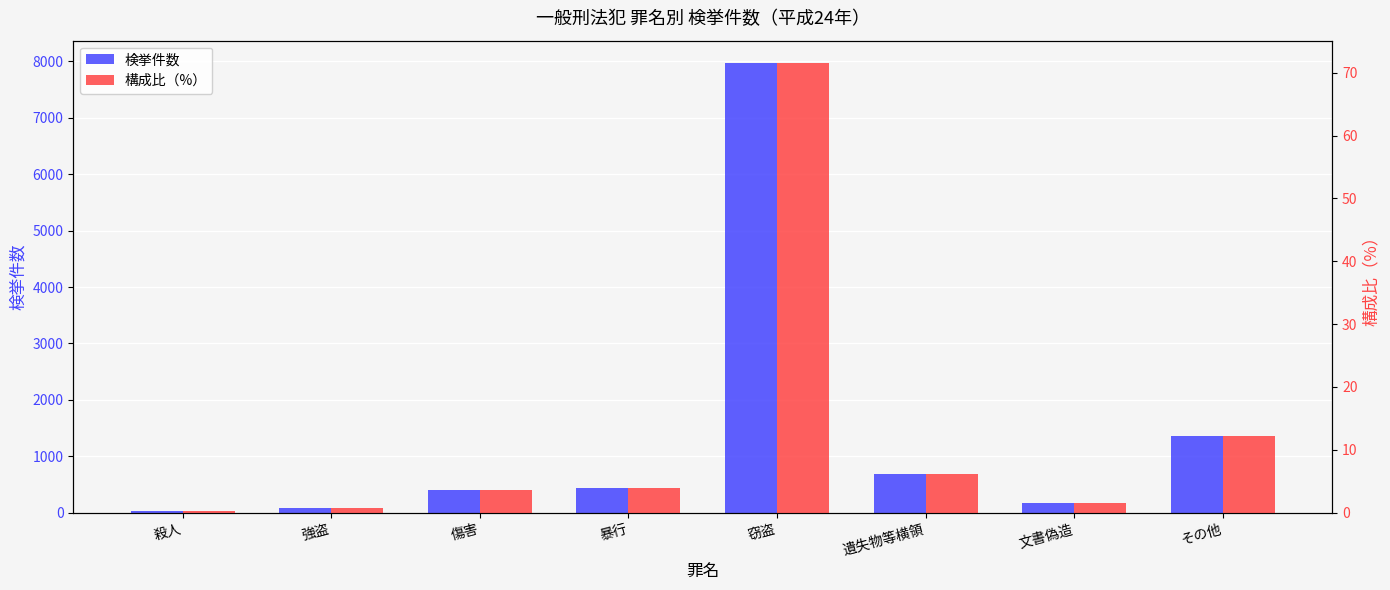

Which category has the highest value in the 検挙件数 series?

窃盗